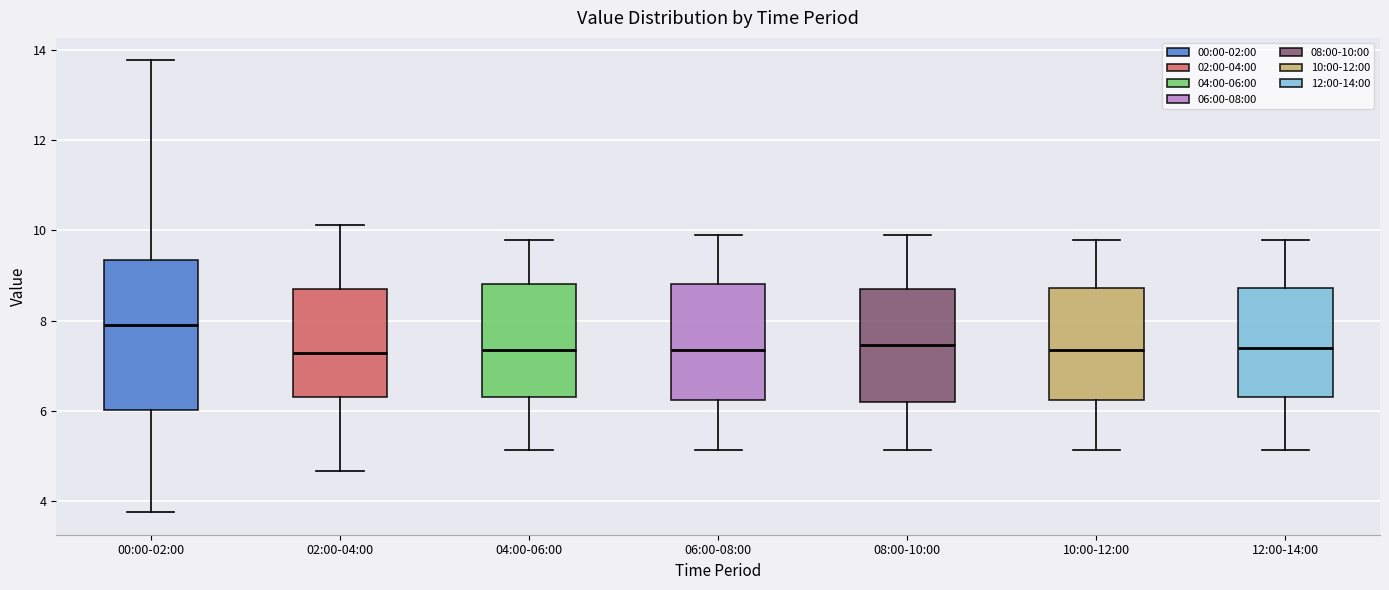

Comparing the boxes themselves (not the whiskers), which one is the tallest?

00:00-02:00